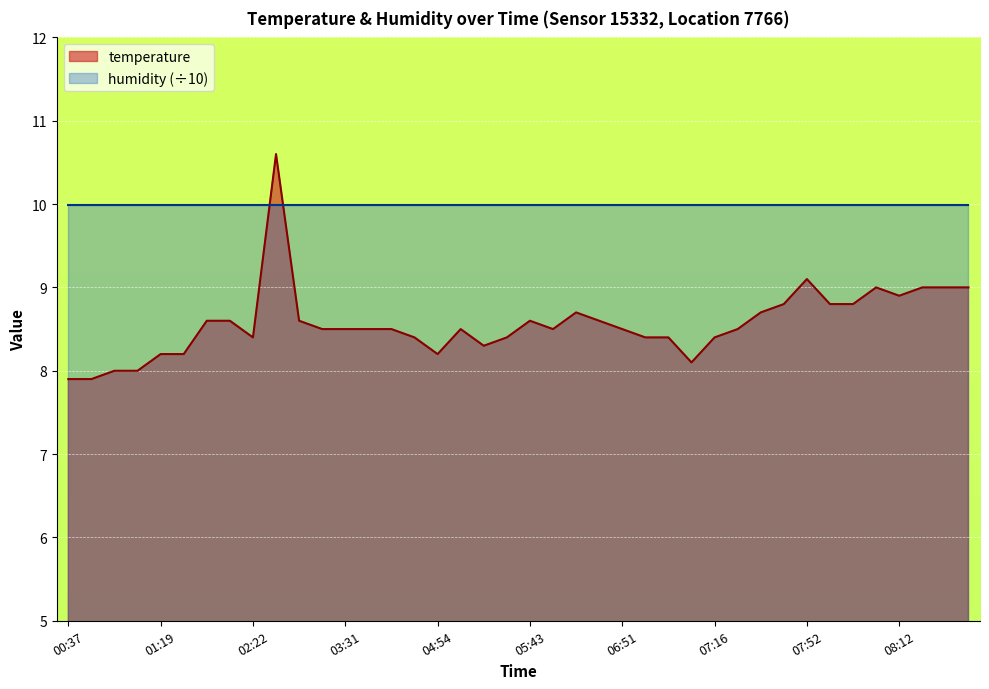

Rank the categories by value from highest to lowest.

02:30, 07:52, 08:10, 08:14, 08:22, 08:31, 08:12, 07:50, 07:55, 08:00, 06:42, 07:33, 02:05, 02:08, 02:35, 05:43, 06:47, 02:42, 03:31, 03:53, 04:07, 05:06, 06:37, 06:51, 07:18, 02:22, 04:12, 05:28, 06:54, 07:11, 07:16, 05:13, 01:19, 01:29, 04:54, 07:13, 01:04, 01:07, 00:37, 00:57